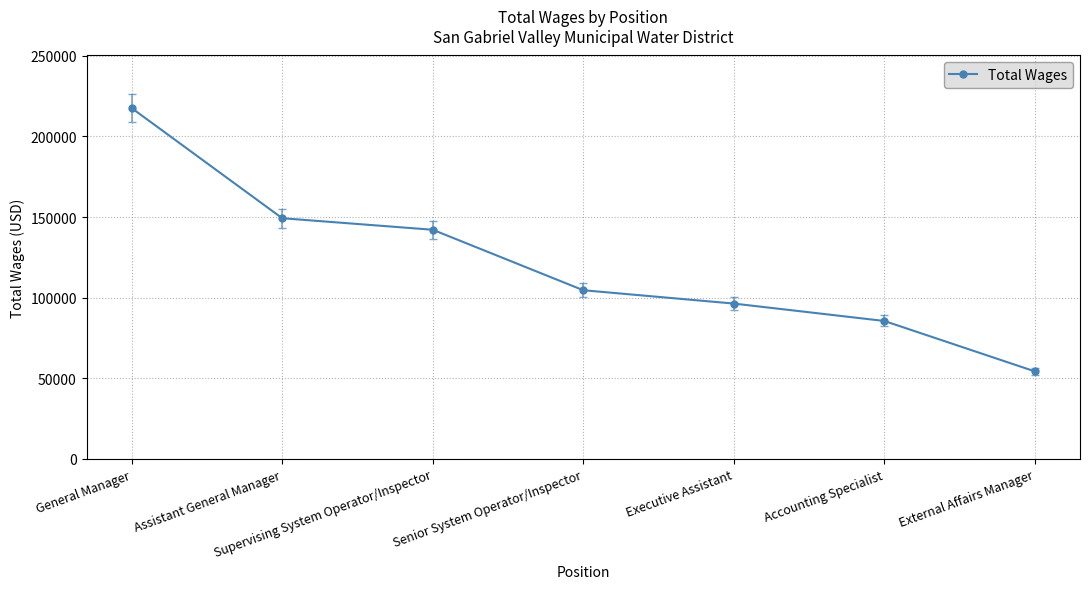

Does the chart have visible grid lines?

Yes